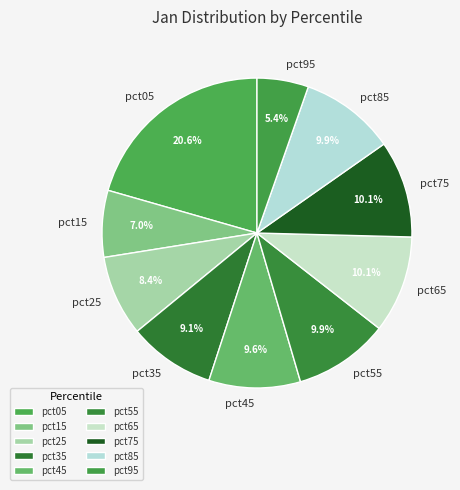

What percentage is NOT represented by pct45?

90.4%